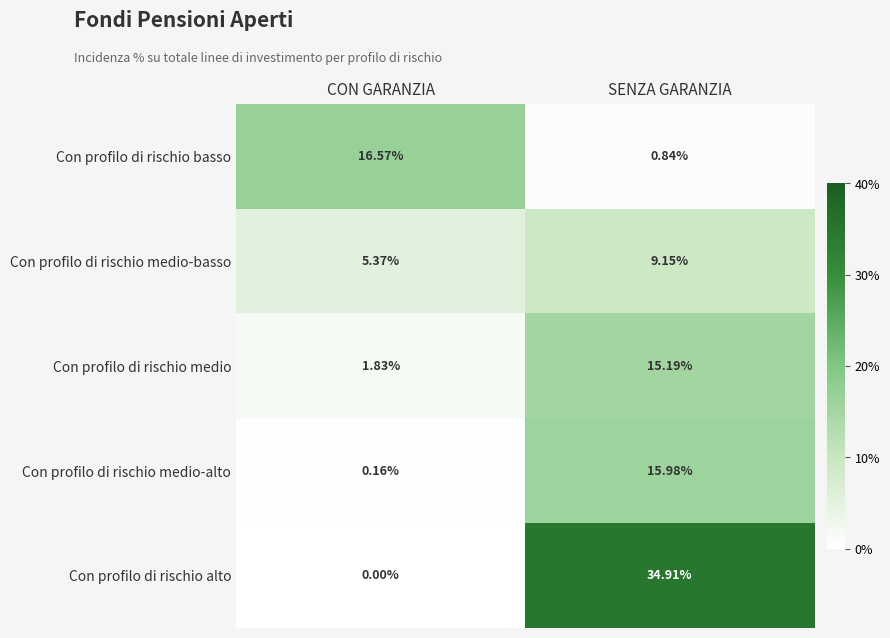

At which label does Con profilo di rischio alto reach its minimum?

CON GARANZIA